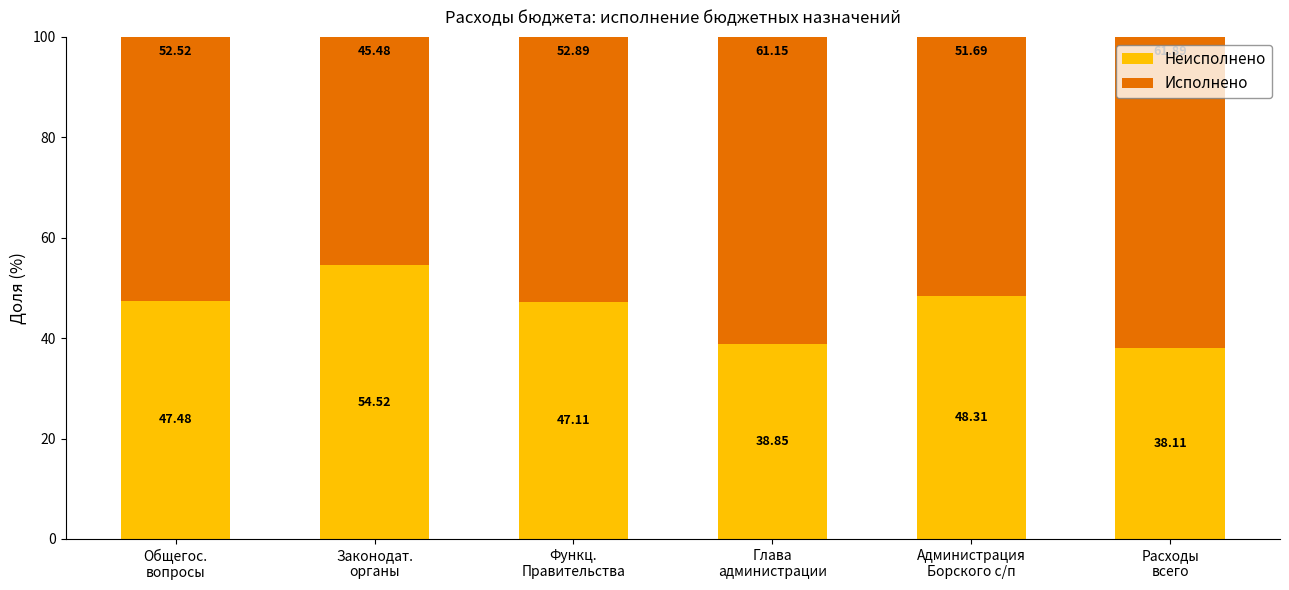

Does the chart contain any negative values?

No